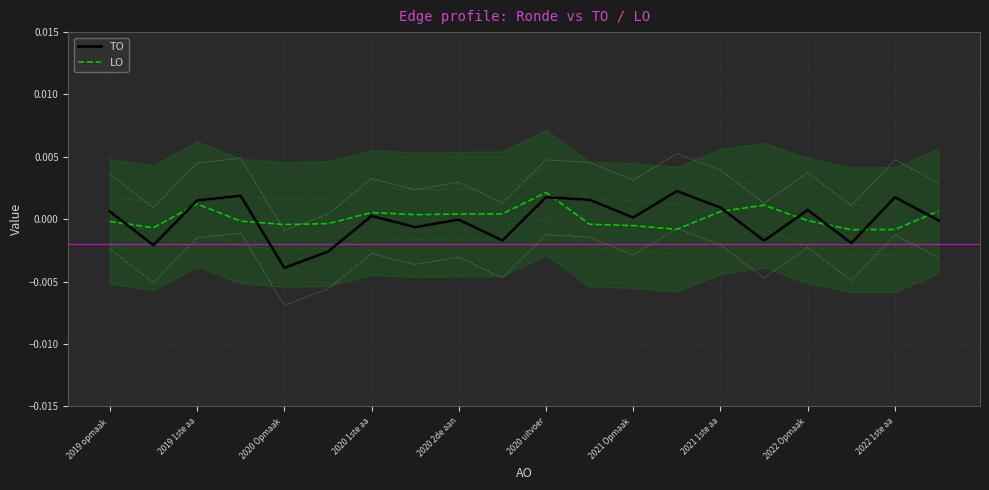

True or false: LO and TO intersect in this chart.

True